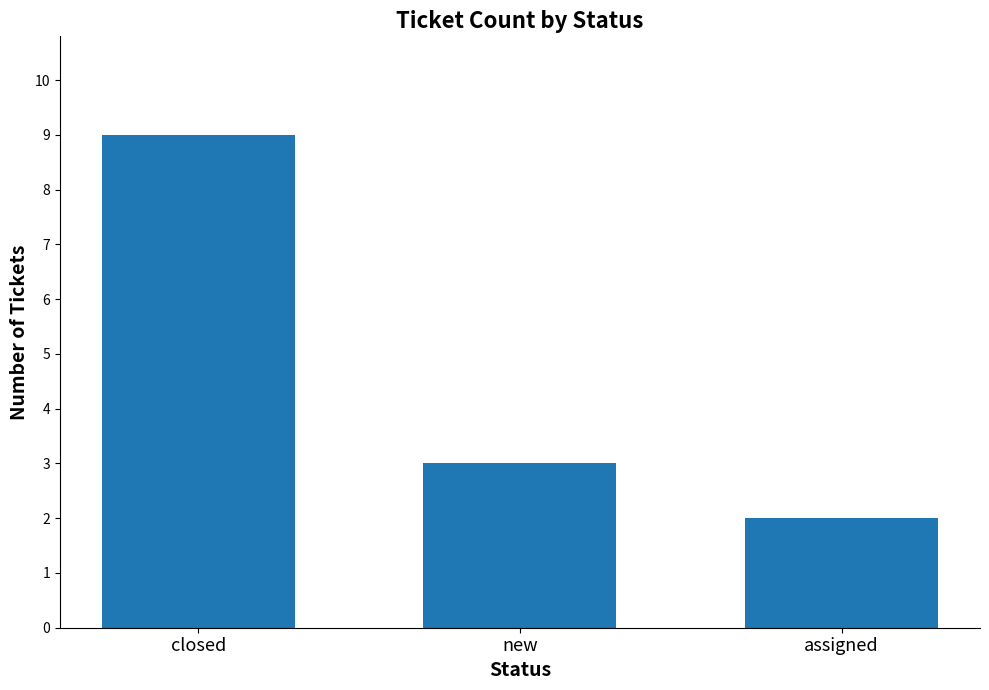

Reading left to right, what are all the values shown in this chart?

closed=9	new=3	assigned=2